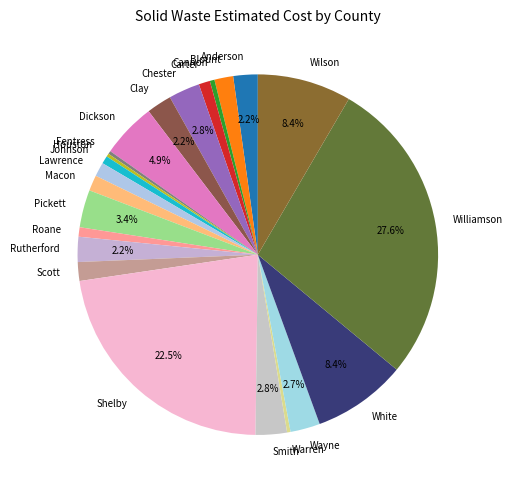

Does any single category account for the majority?

No